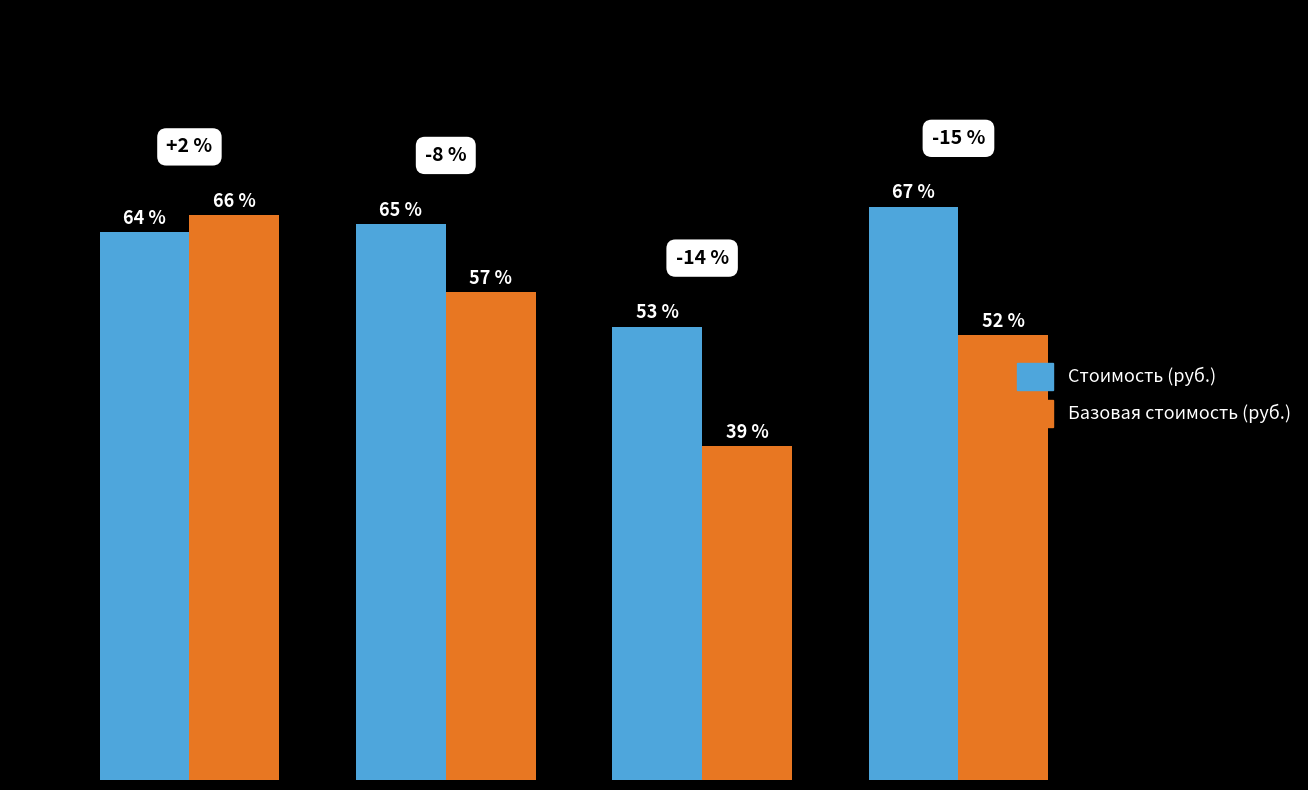

List the series in order of their overall mean, lowest first.

Базовая стоимость (руб.), Стоимость (руб.)